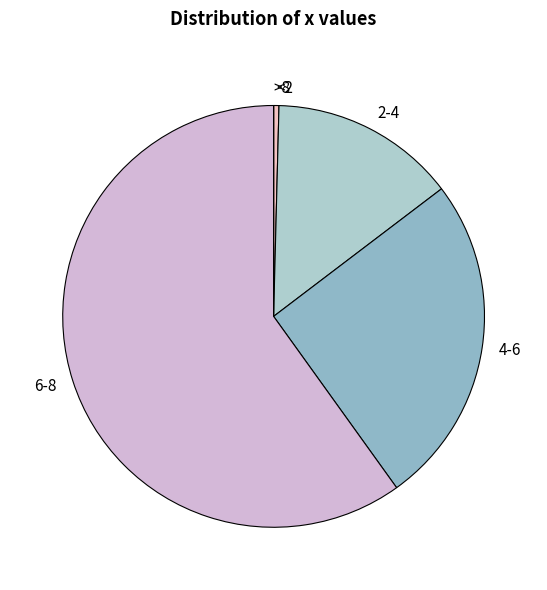

True or false: 6-8 accounts for 69% of the total.

False